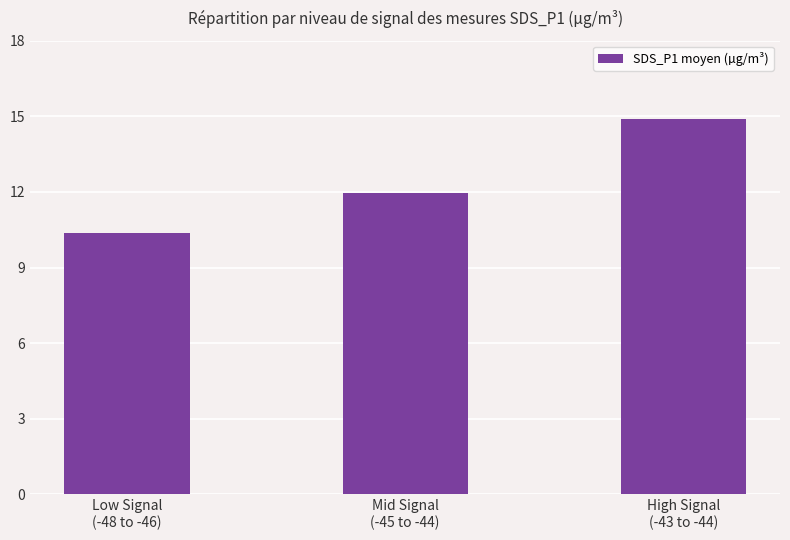

Reading left to right, transcribe all the data shown in this chart.

10.4	12.0	14.9